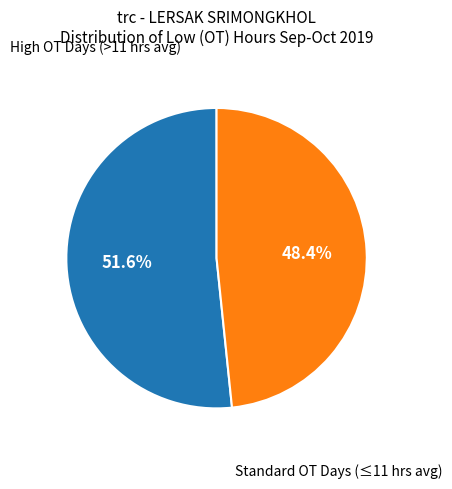

Does any single category account for the majority?

Yes